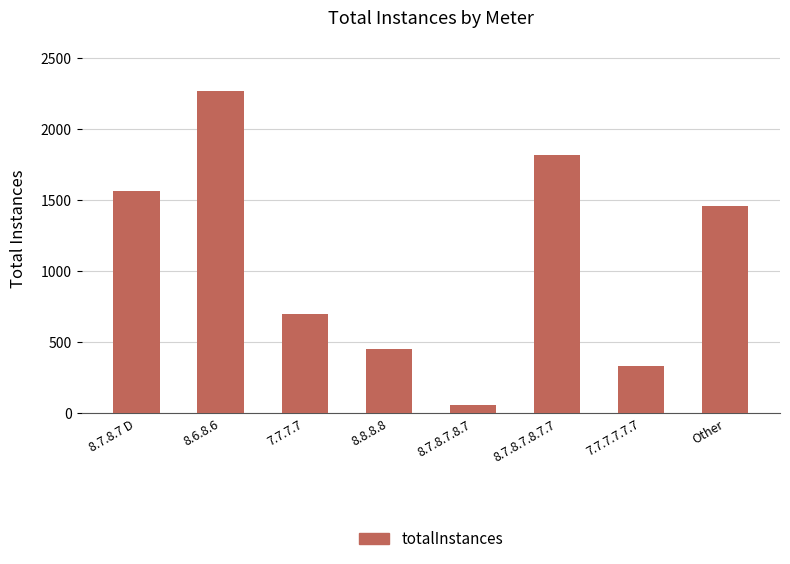

What is the sum of the values at 7.7.7.7 and Other?

2164